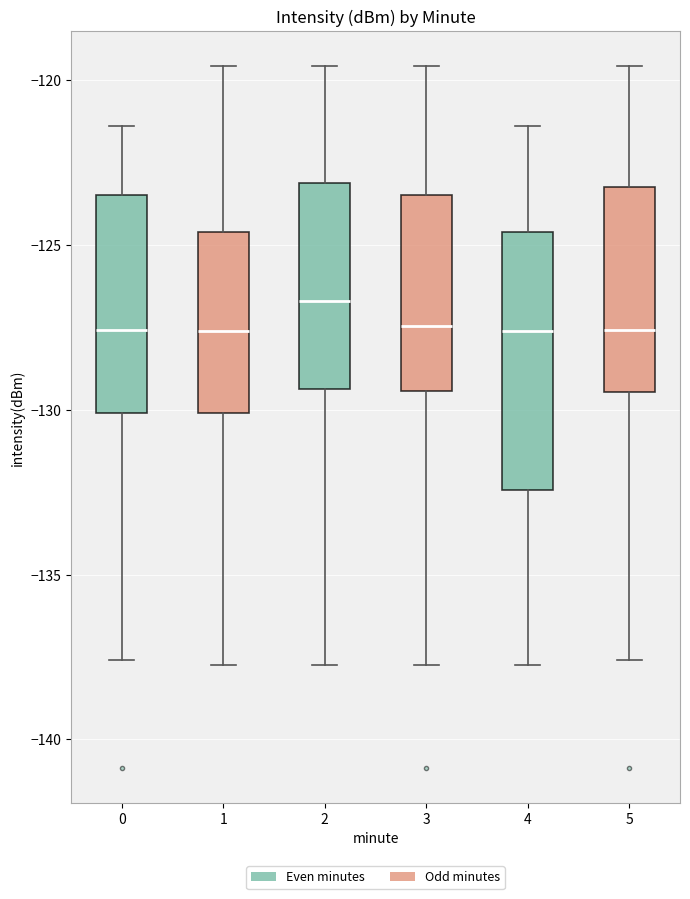

Reading left to right, read every box against the y-axis: the position of its median line, the range the box covers, and the ends of its whiskers. The values are not printed on the chart, so give them approximately, as read against the axis.

0: median -127.5, box -130.0 to -123.5, whiskers -137.5 to -121.5
1: median -127.5, box -130.0 to -124.5, whiskers -138.0 to -119.5
2: median -126.5, box -129.5 to -123.0, whiskers -138.0 to -119.5
3: median -127.5, box -129.5 to -123.5, whiskers -138.0 to -119.5
4: median -127.5, box -132.5 to -124.5, whiskers -138.0 to -121.5
5: median -127.5, box -129.5 to -123.0, whiskers -137.5 to -119.5